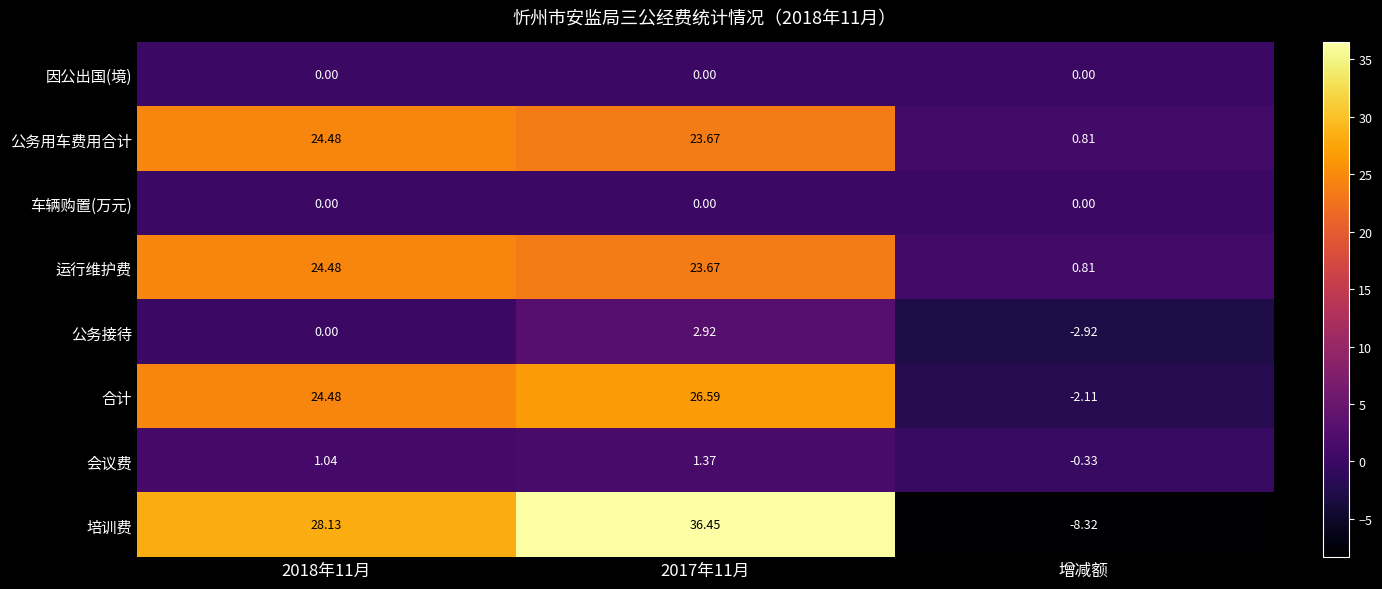

How many negative values does the 公务接待 series have?

1